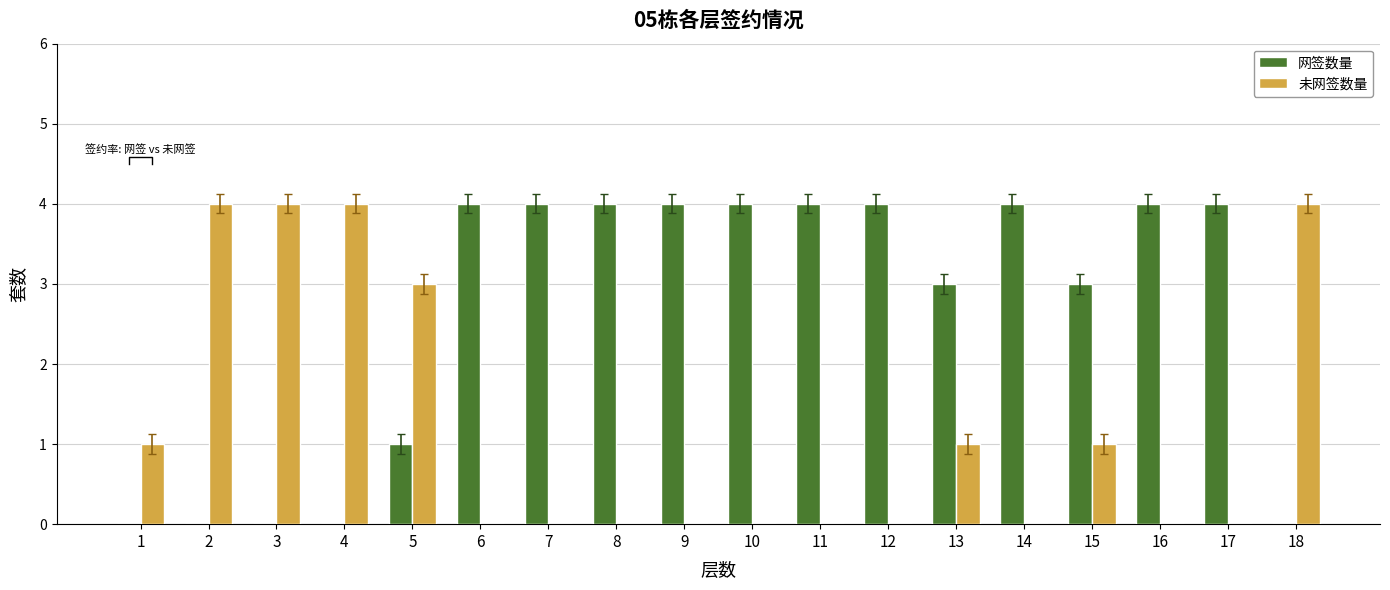

How many data points in 未网签数量 are above 0?

8